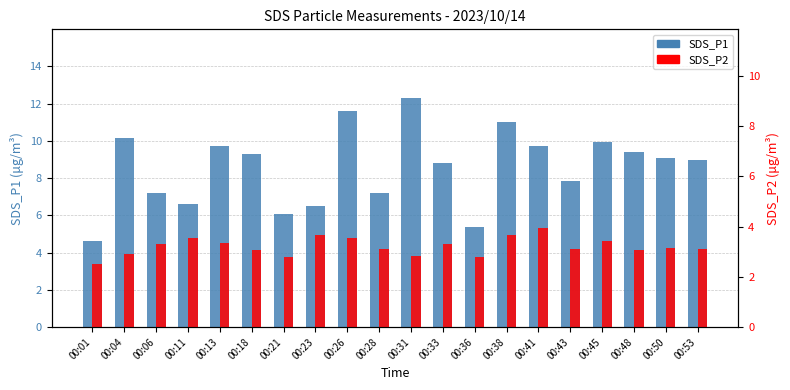

Rank the series by their maximum value, from lowest to highest.

SDS_P2, SDS_P1